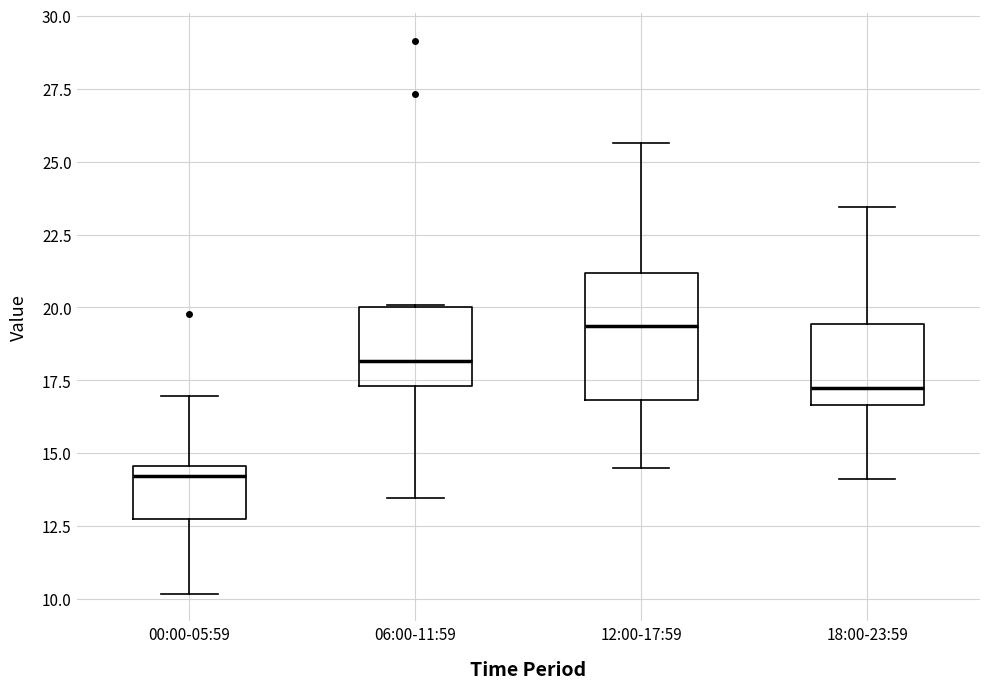

Reading left to right, transcribe this box plot: for each box, give where its median line is, the range the box spans, and where its two whiskers end, as read against the y-axis. The values are not printed on the chart, so give them approximately, as read against the axis.

00:00-05:59: median 14.0, box 12.5 to 14.5, whiskers 10.0 to 17.0
06:00-11:59: median 18.0, box 17.5 to 20.0, whiskers 13.5 to 20.0
12:00-17:59: median 19.5, box 17.0 to 21.0, whiskers 14.5 to 25.5
18:00-23:59: median 17.5, box 16.5 to 19.5, whiskers 14.0 to 23.5